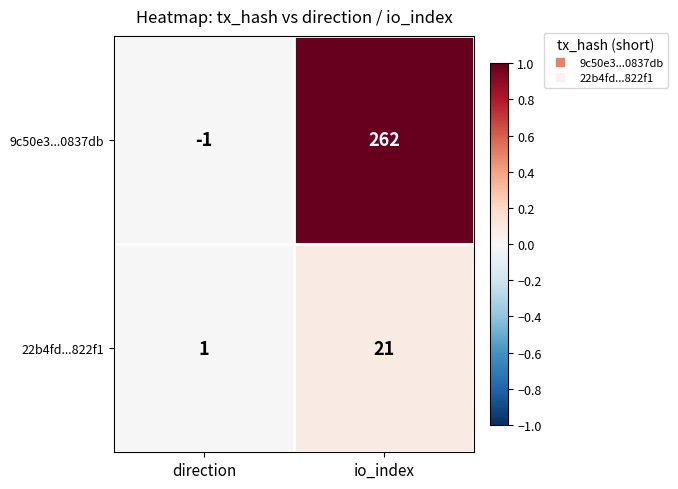

Reading left to right, what are all the values shown in this chart?

9c50e3...0837db: -1	262
22b4fd...822f1: 1	21